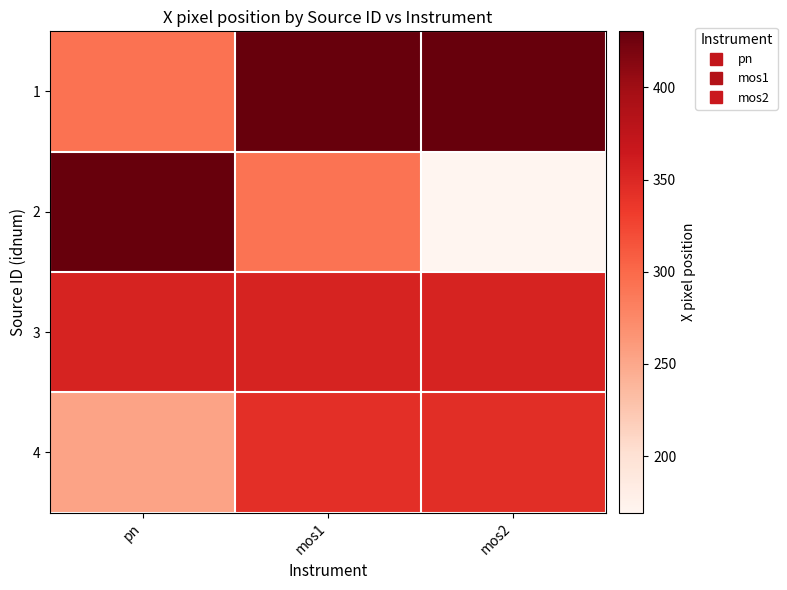

List the series in order of their overall mean, highest first.

1, 3, 4, 2